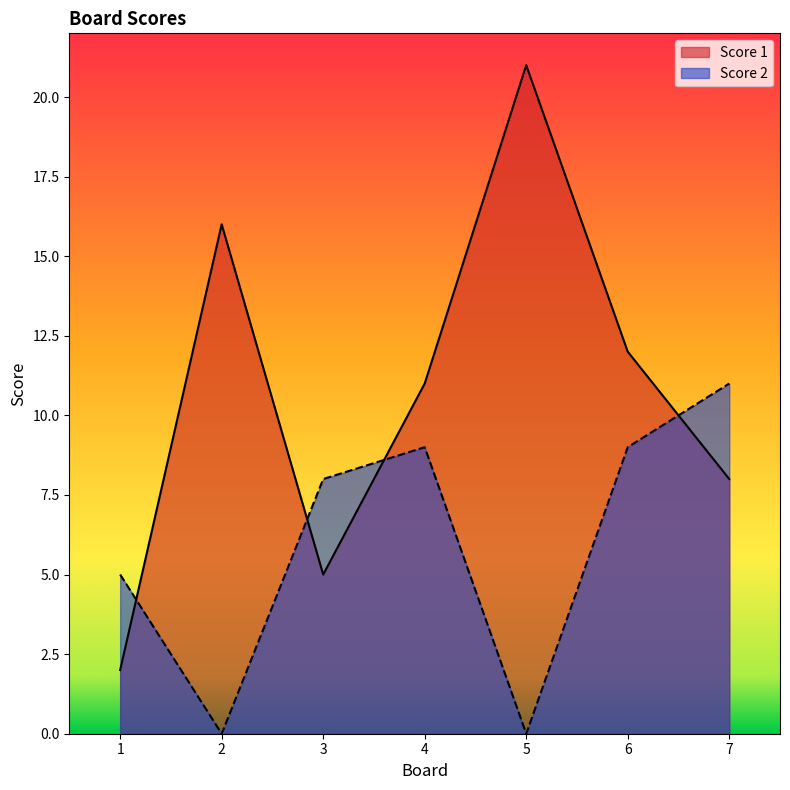

How many values in the Score 2 series exceed 8?

3